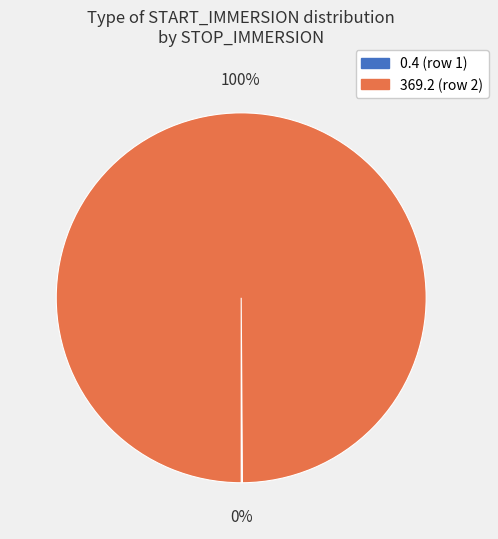

To the nearest percent, what is the average slice percentage?

50%